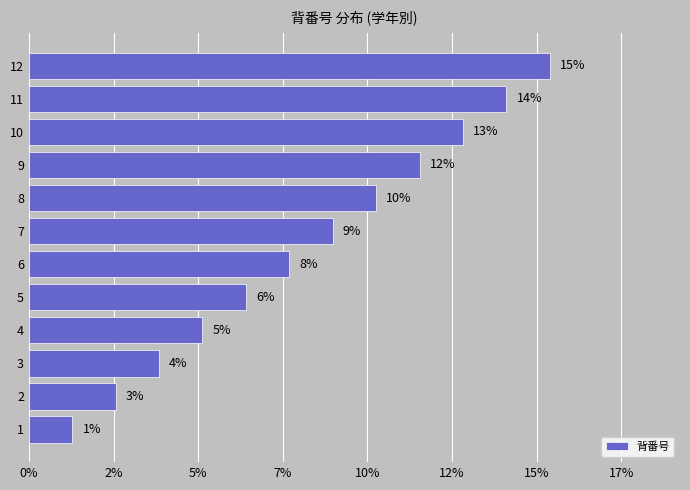

Does the chart contain any negative values?

No